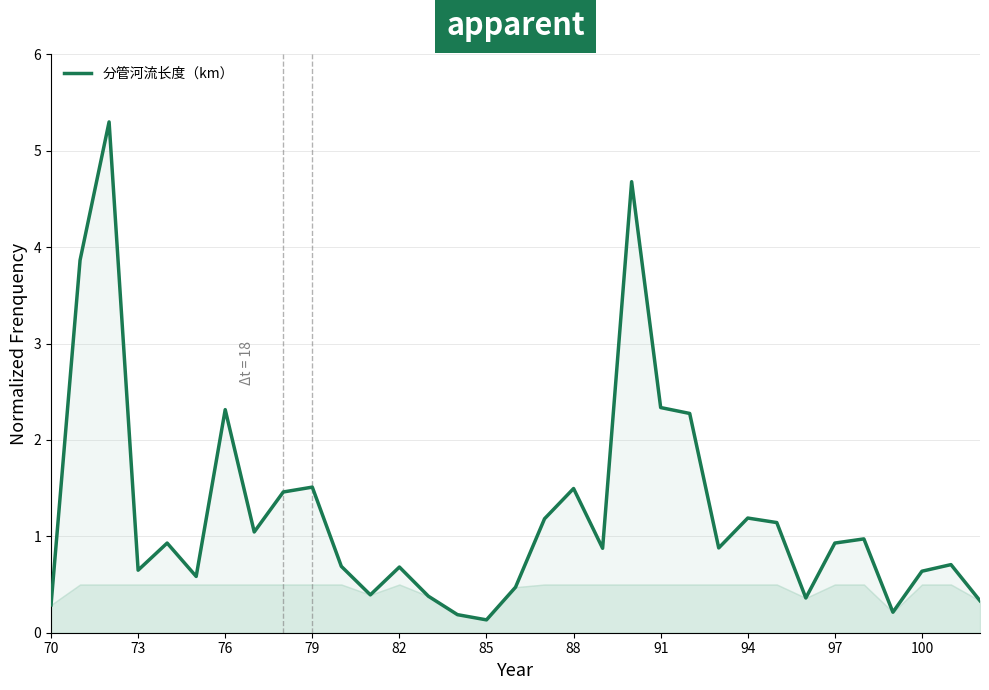

What is the difference between the maximum and minimum values?

5.2